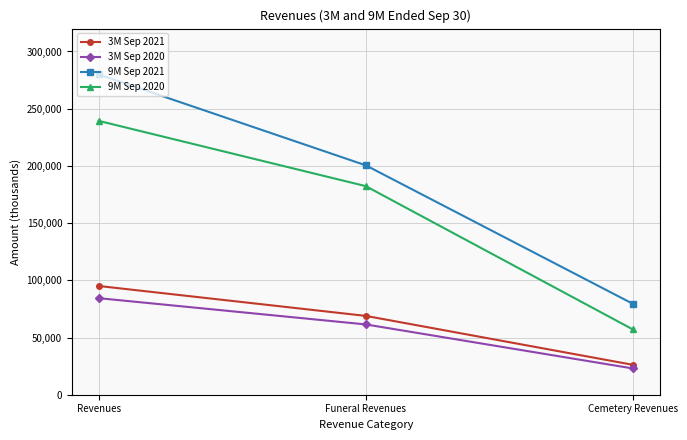

What are all the series names shown in the legend?

3M Sep 2021, 3M Sep 2020, 9M Sep 2021, 9M Sep 2020